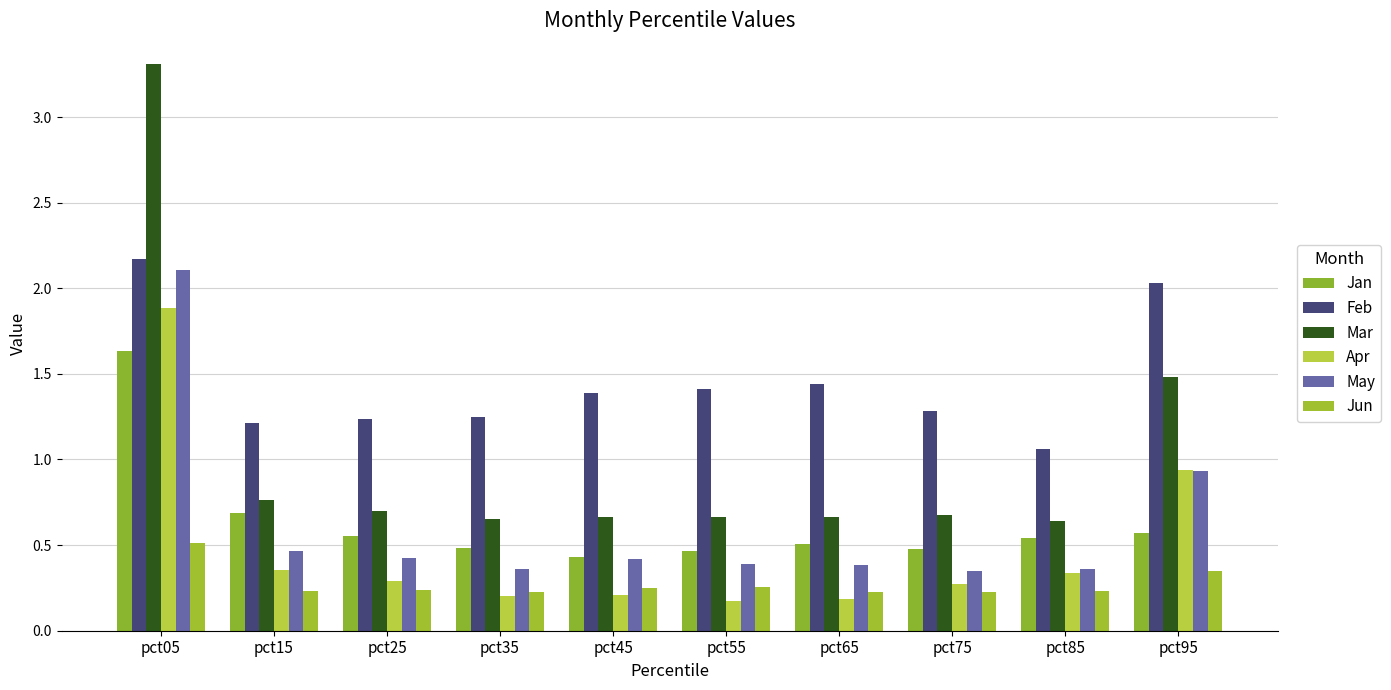

What are all the series names shown in the legend?

Jan, Feb, Mar, Apr, May, Jun